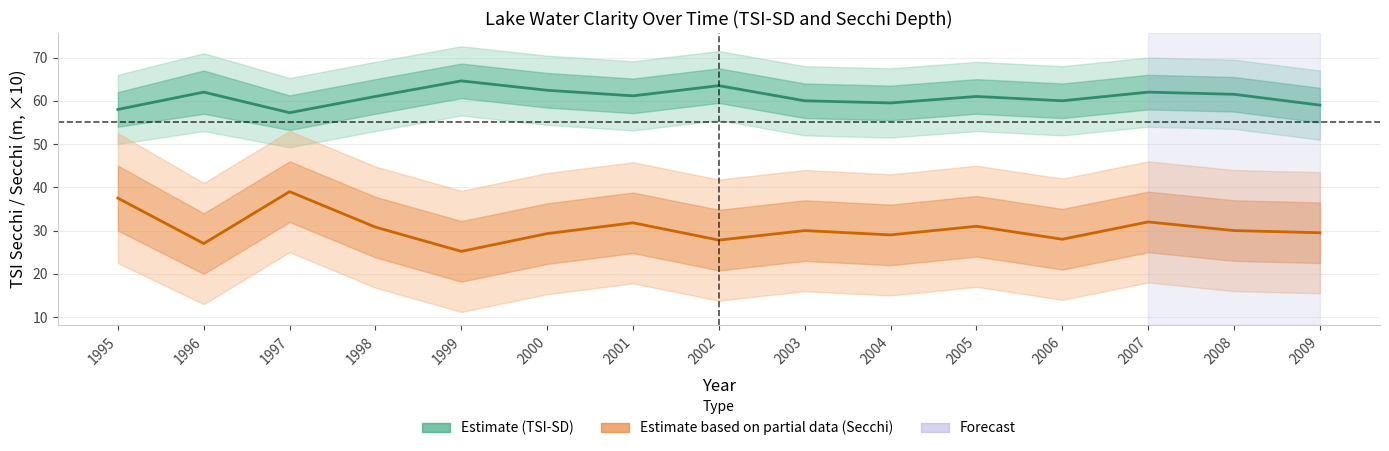

At which category does the chart reach its minimum across all series?

1999